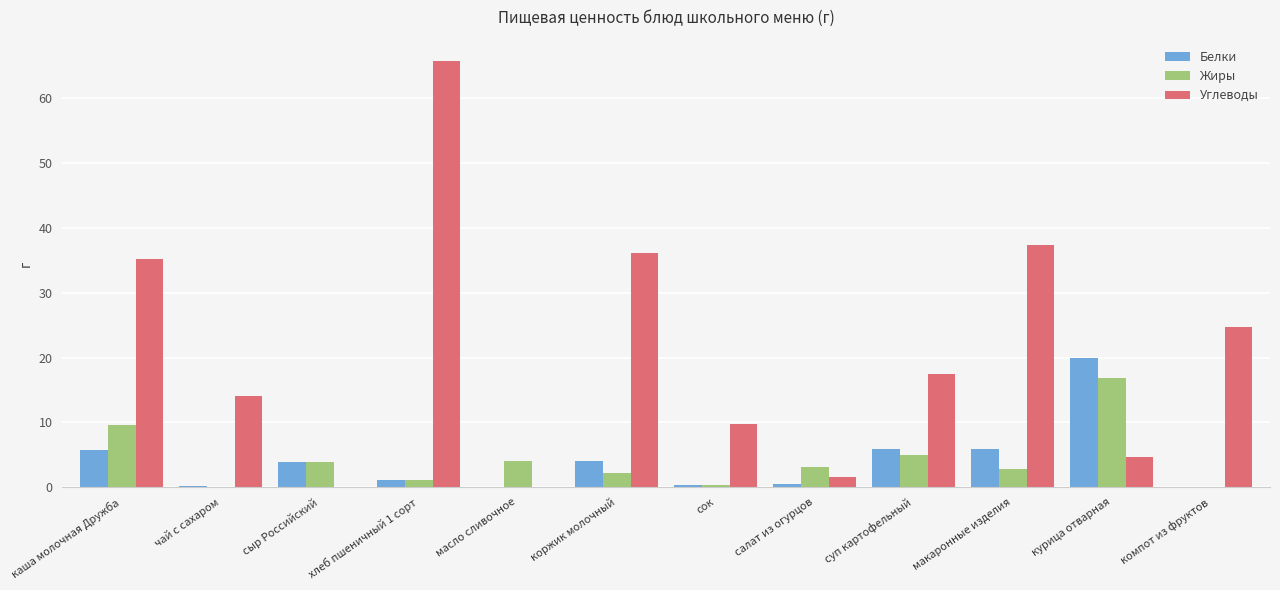

What is the approximate value of Углеводы at курица отварная?

4.7